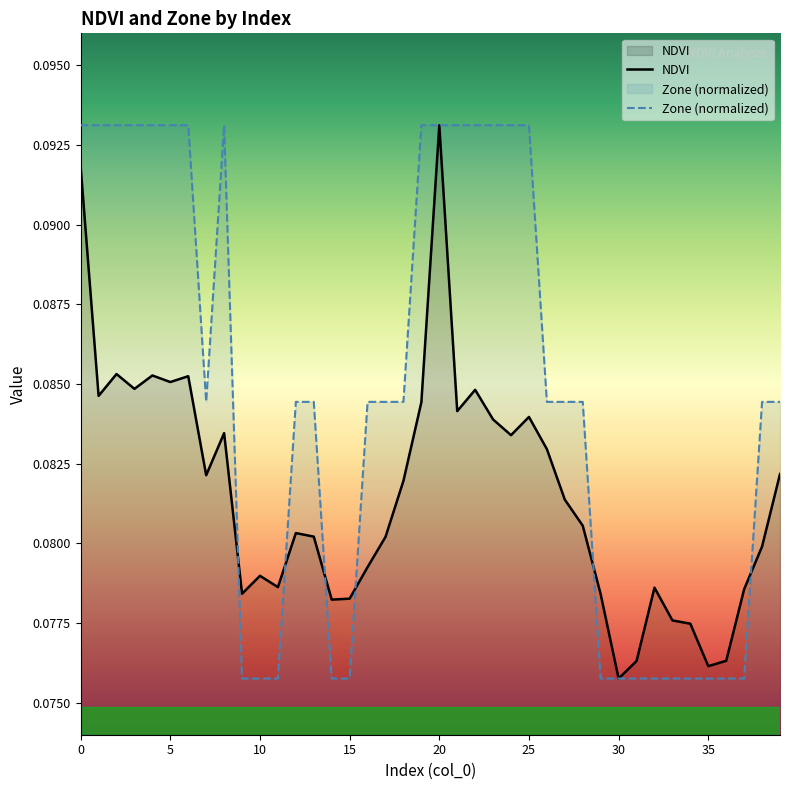

What is the average value of the Zone series?

0.1